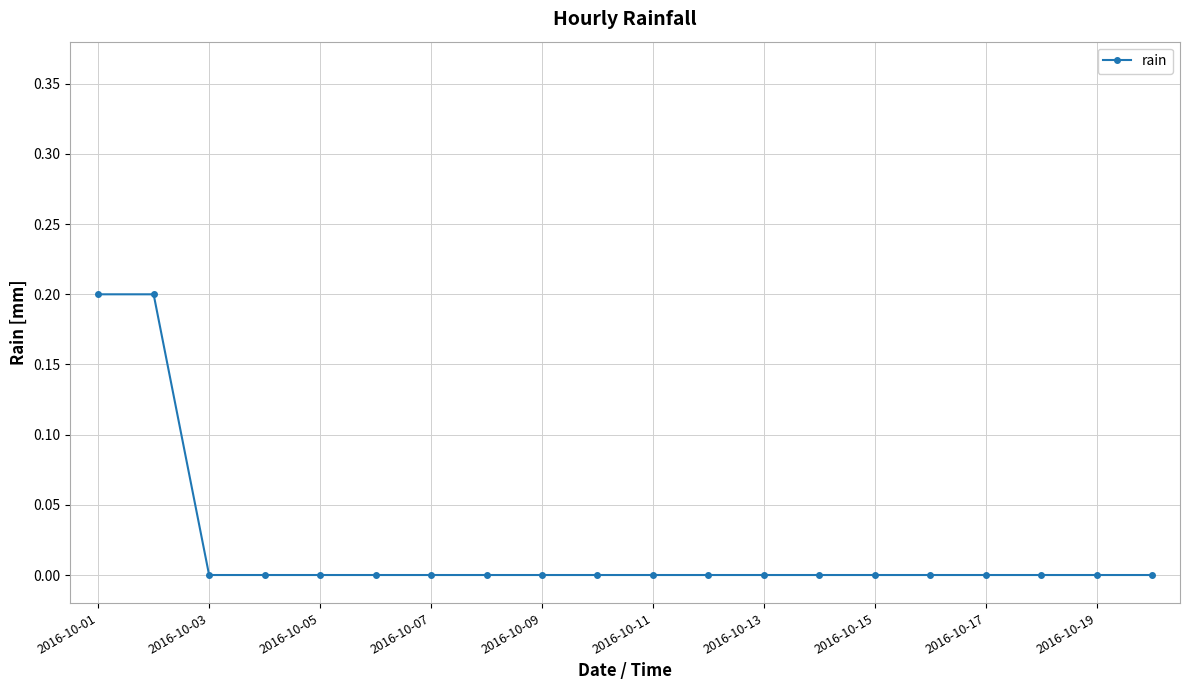

What is the sum of all values?

0.4